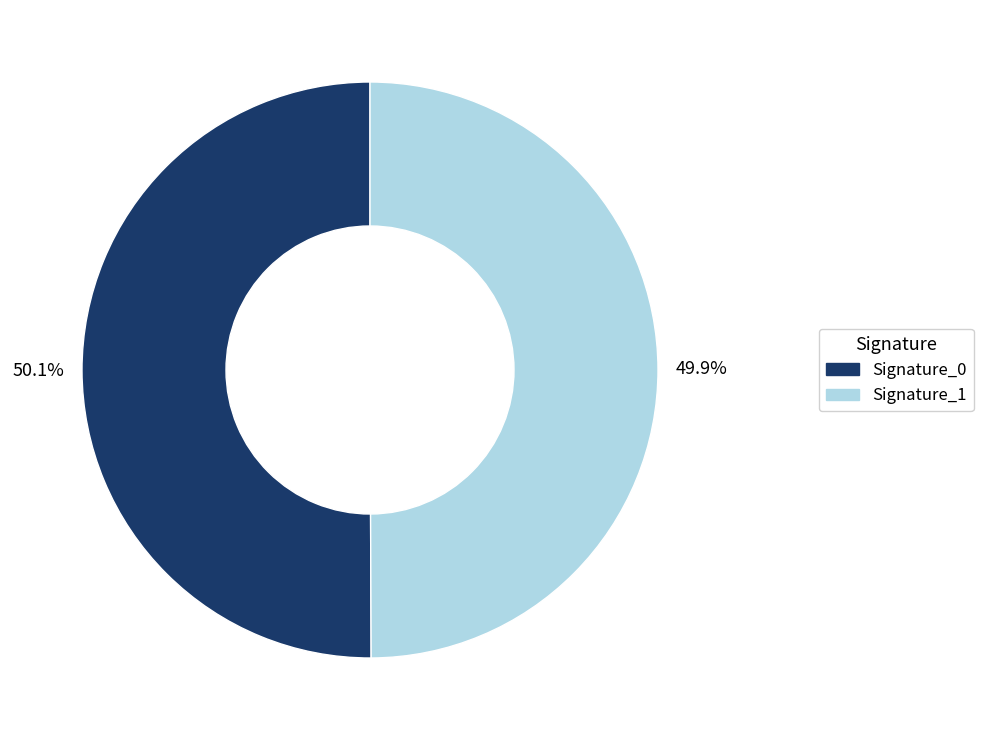

What is the ratio of the value at Signature_1 to the value at Signature_0?

1.0